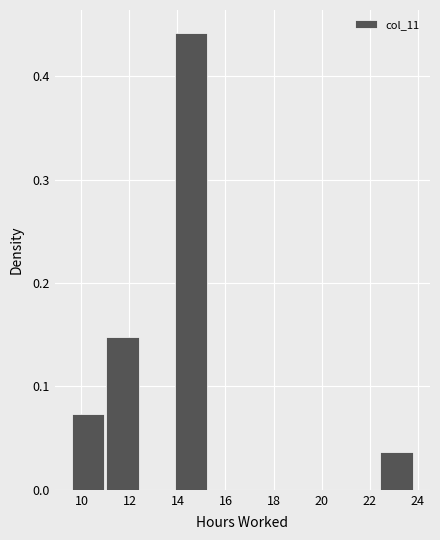

What is the height of the bar covering 13.8 to 15.4 on the x-axis? Neither the bar edges nor the heights are printed on the chart, so give them approximately, as read against the axes.

0.44